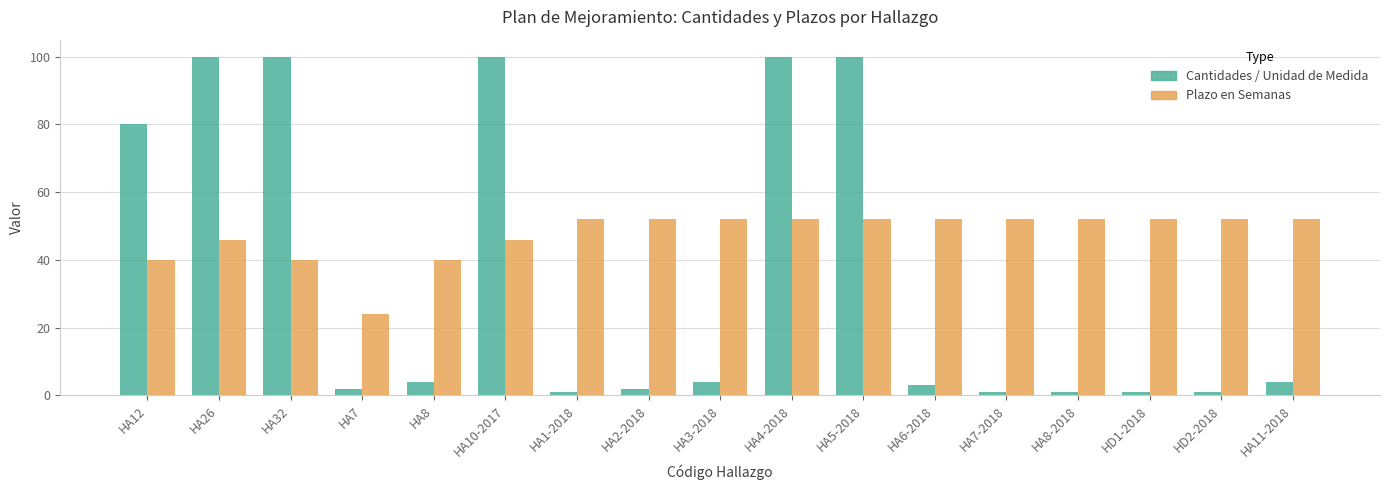

Which series has the largest total across all categories?

Plazo en Semanas